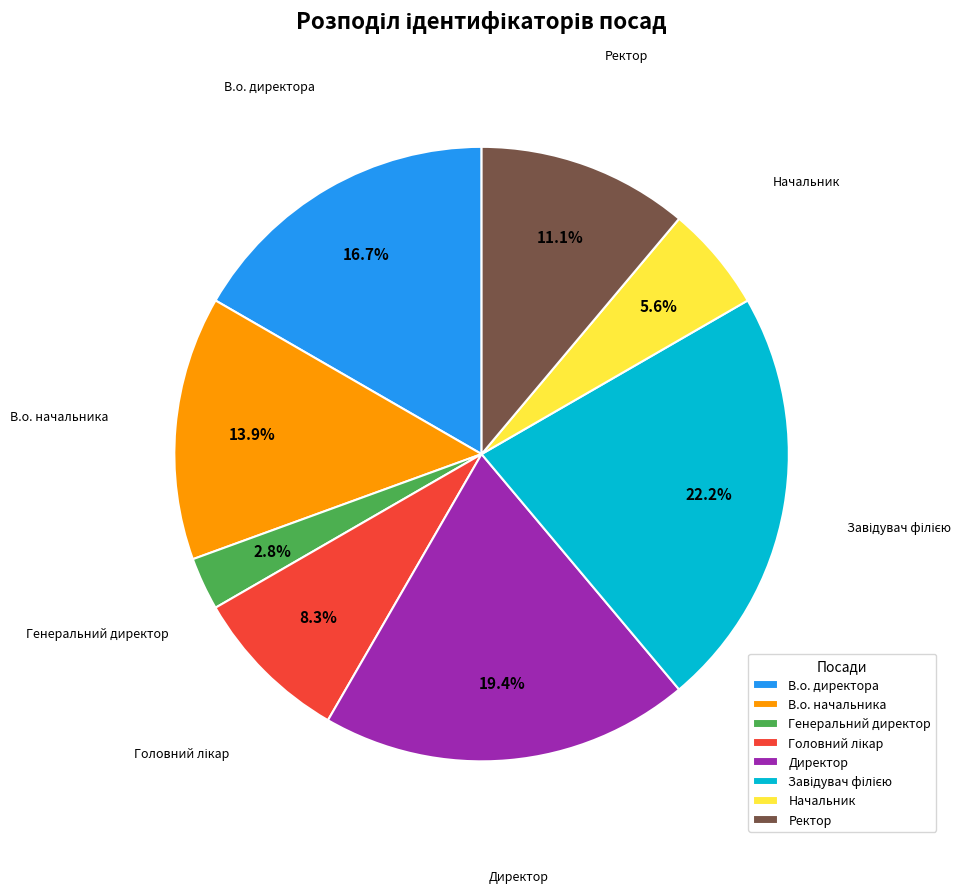

Approximately how many times larger is the value at Начальник compared to Директор?

0.3